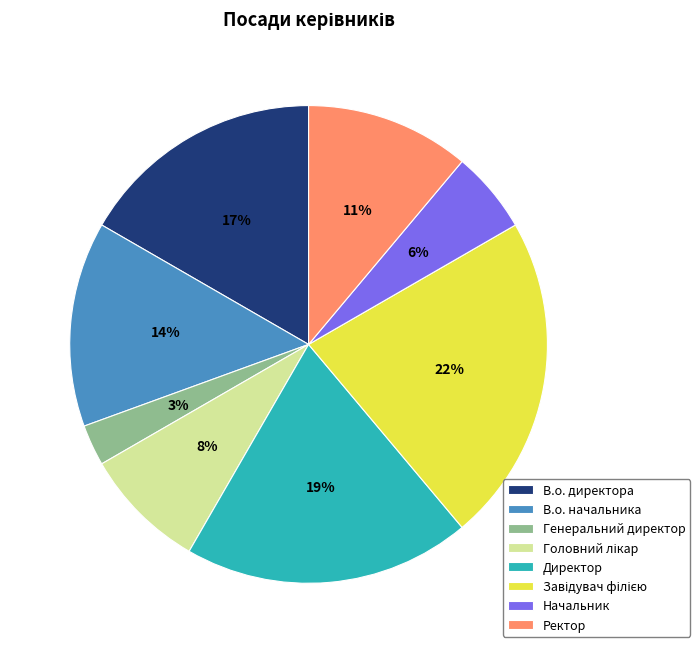

To the nearest percent, what is the difference between the largest and smallest slice percentages?

19%